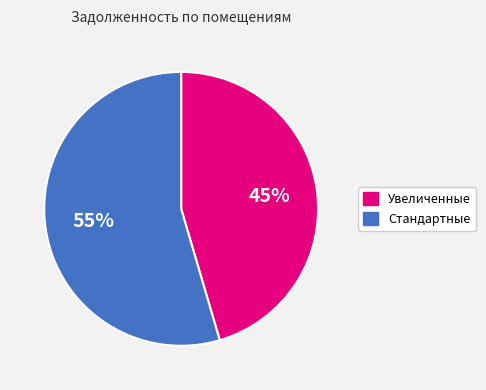

To the nearest percent, what is the average slice percentage?

50%